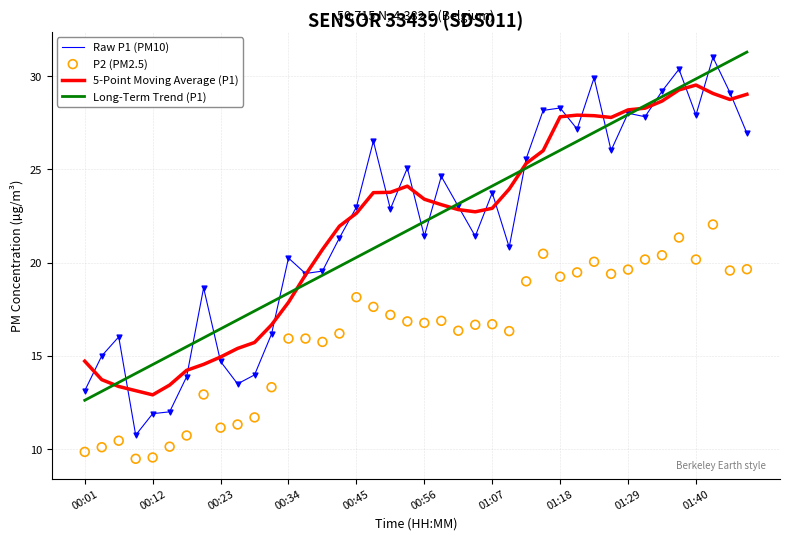

At which category is the sum across all series the highest?

37